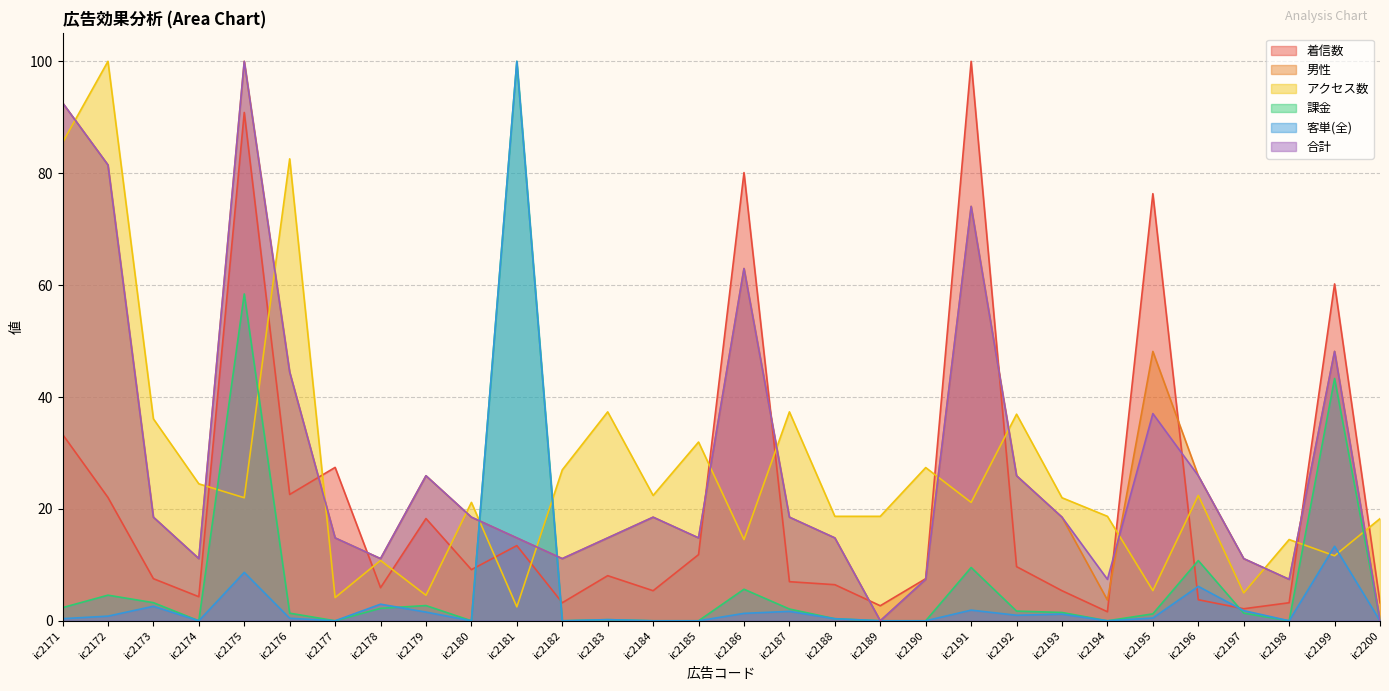

How many values in the 課金 series are below 1?

13